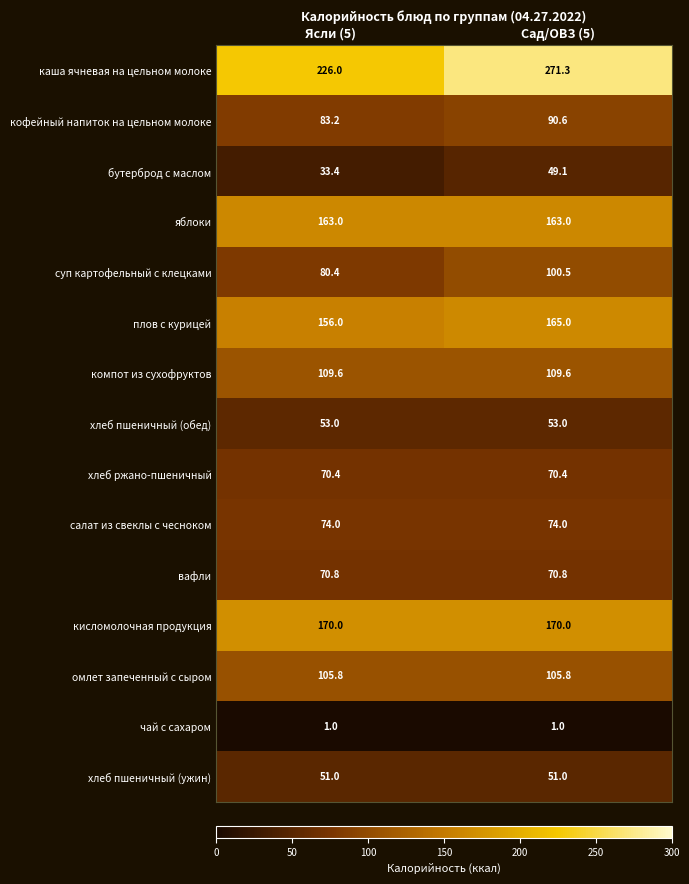

Reading left to right, list all the values displayed in this chart.

каша ячневая на цельном молоке: 226.0	271.3
кофейный напиток на цельном молоке: 83.2	90.6
бутерброд с маслом: 33.4	49.1
яблоки: 163.0	163.0
суп картофельный с клецками: 80.4	100.5
плов с курицей: 156.0	165.0
компот из сухофруктов: 109.6	109.6
хлеб пшеничный (обед): 53.0	53.0
хлеб ржано-пшеничный: 70.4	70.4
салат из свеклы с чесноком: 74.0	74.0
вафли: 70.8	70.8
кисломолочная продукция: 170.0	170.0
омлет запеченный с сыром: 105.8	105.8
чай с сахаром: 1.0	1.0
хлеб пшеничный (ужин): 51.0	51.0